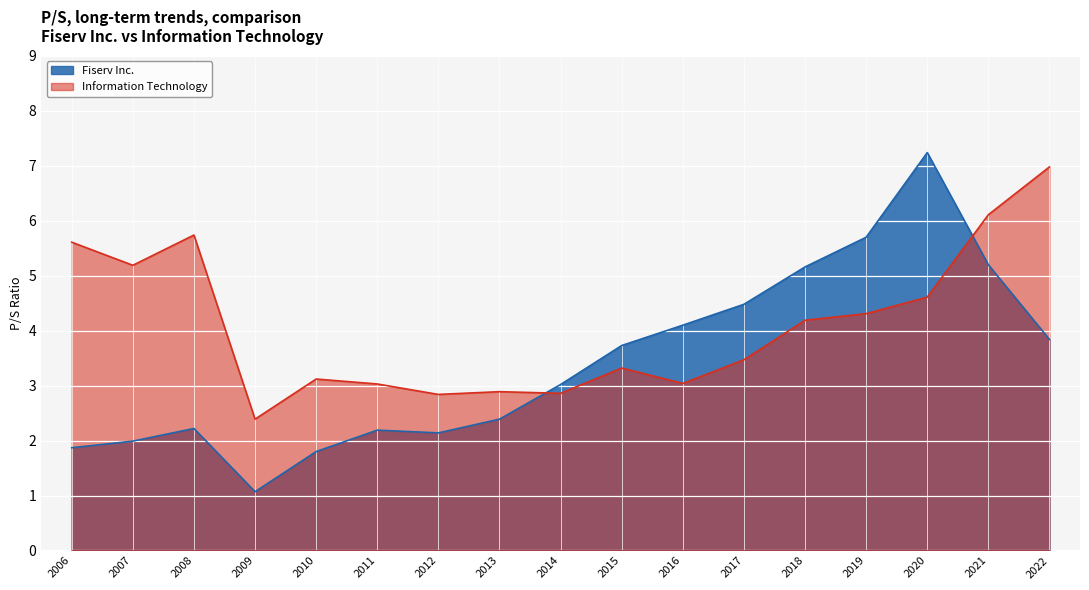

Where do Fiserv Inc. and Information Technology first cross each other?

2013 and 2014